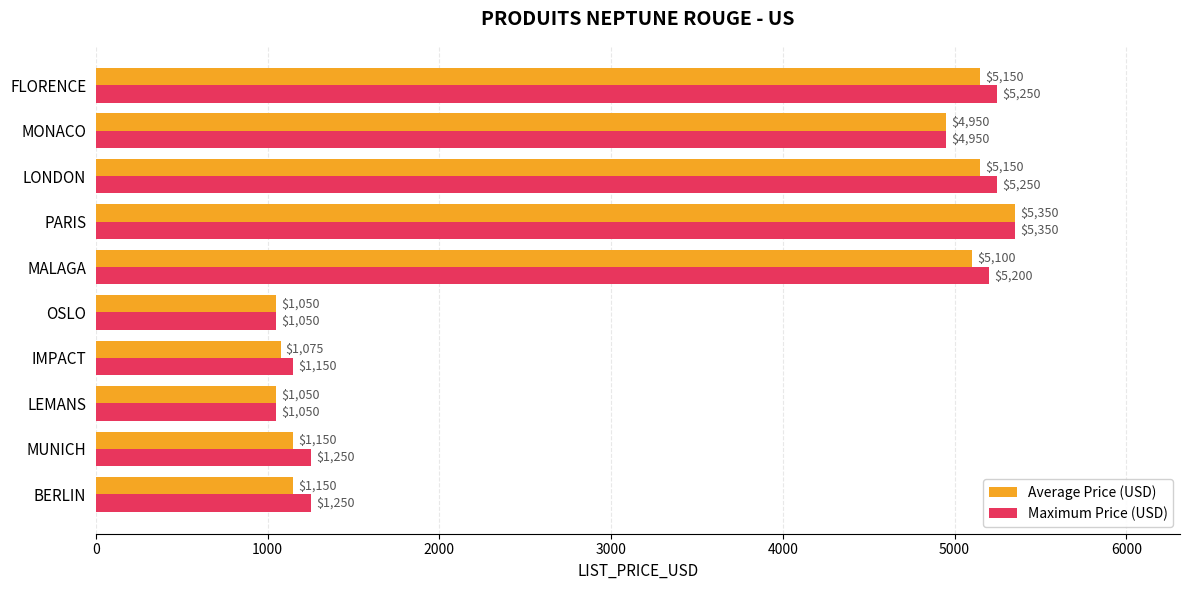

Where is Average Price (USD) nearest to the value 3200?

MONACO